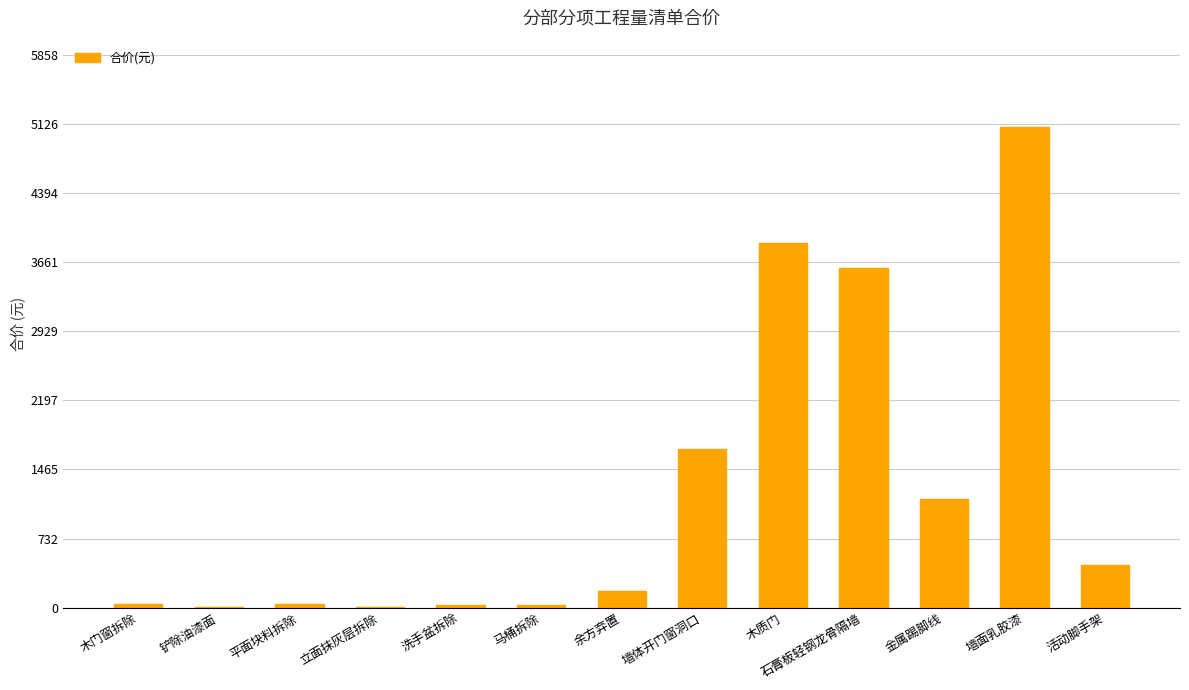

Where is the data nearest to the value 2550?

墙体开门窗洞口